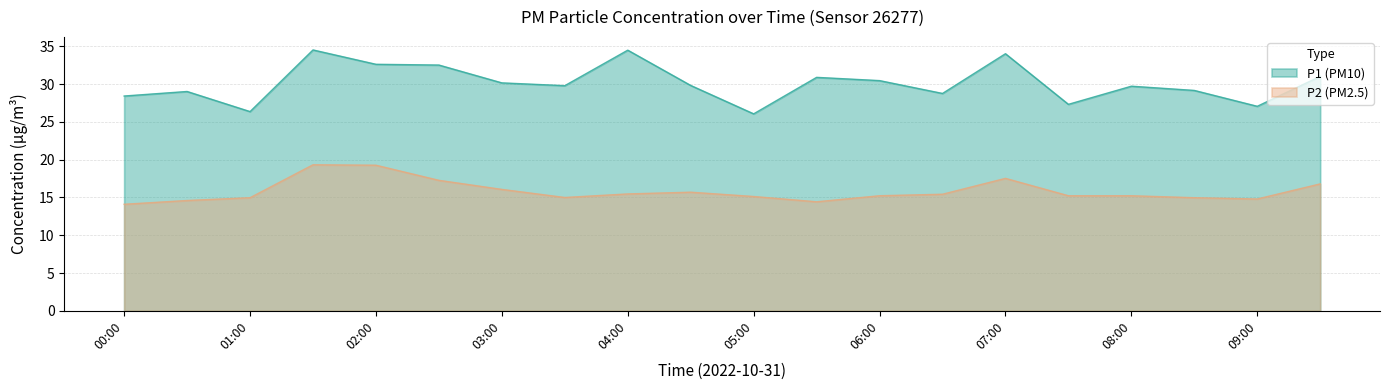

How many lines are shown in the chart?

2